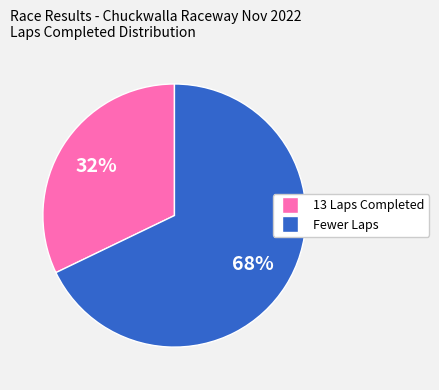

To the nearest percent, what is the difference between the largest and smallest slice percentages?

36%